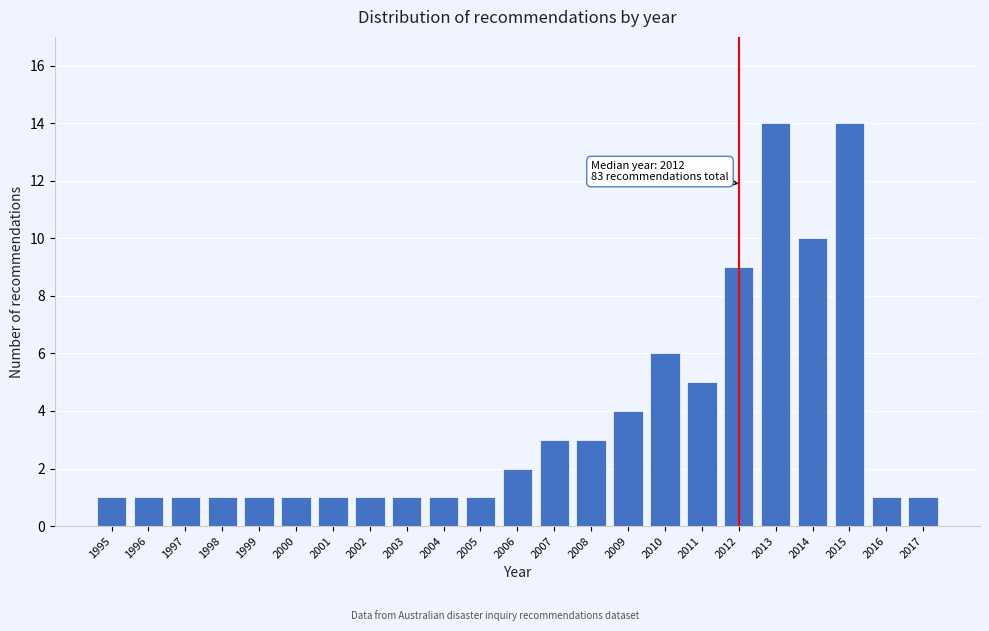

Reading left to right, list all the values displayed in this chart.

1	1	1	1	1	1	1	1	1	1	1	2	3	3	4	6	5	9	14	10	14	1	1